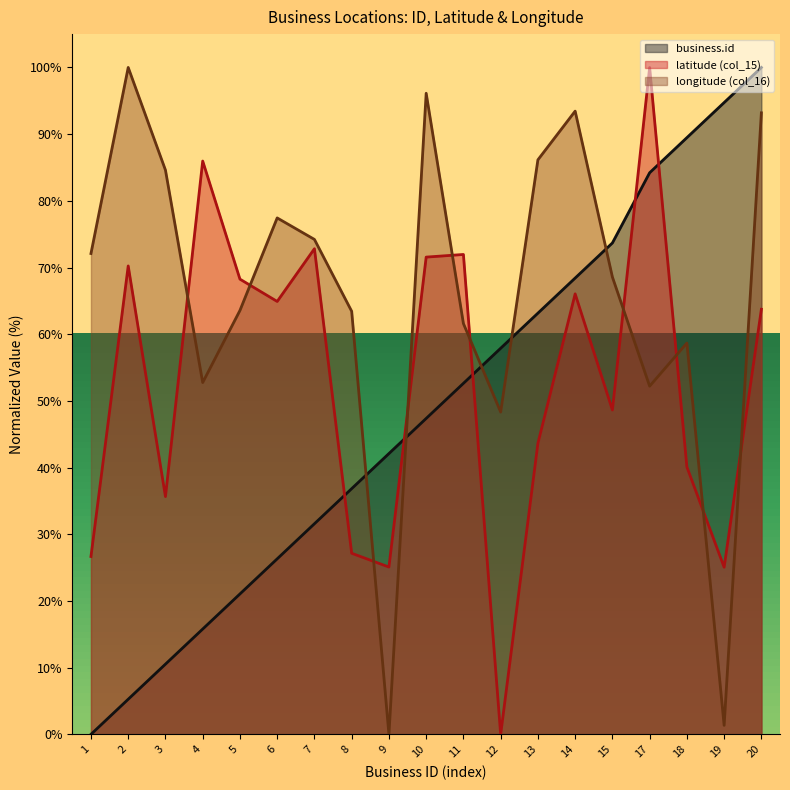

Reading left to right, transcribe all the data shown in this chart.

business.id: 1=0.0	2=5.3	3=10.5	4=15.8	5=21.1	6=26.3	7=31.6	8=36.8	9=42.1	10=47.4	11=52.6	12=57.9	13=63.2	14=68.4	15=73.7	17=84.2	18=89.5	19=94.7	20=100.0
latitude: 1=26.7	2=70.2	3=35.7	4=86.0	5=68.3	6=64.9	7=72.8	8=27.2	9=25.1	10=71.6	11=72.0	12=0.0	13=43.6	14=66.1	15=48.6	17=100.0	18=40.1	19=25.1	20=63.7
longitude: 1=72.1	2=100.0	3=84.6	4=52.8	5=63.6	6=77.4	7=74.2	8=63.4	9=0.0	10=96.1	11=61.6	12=48.3	13=86.2	14=93.5	15=68.6	17=52.2	18=58.7	19=1.3	20=93.2